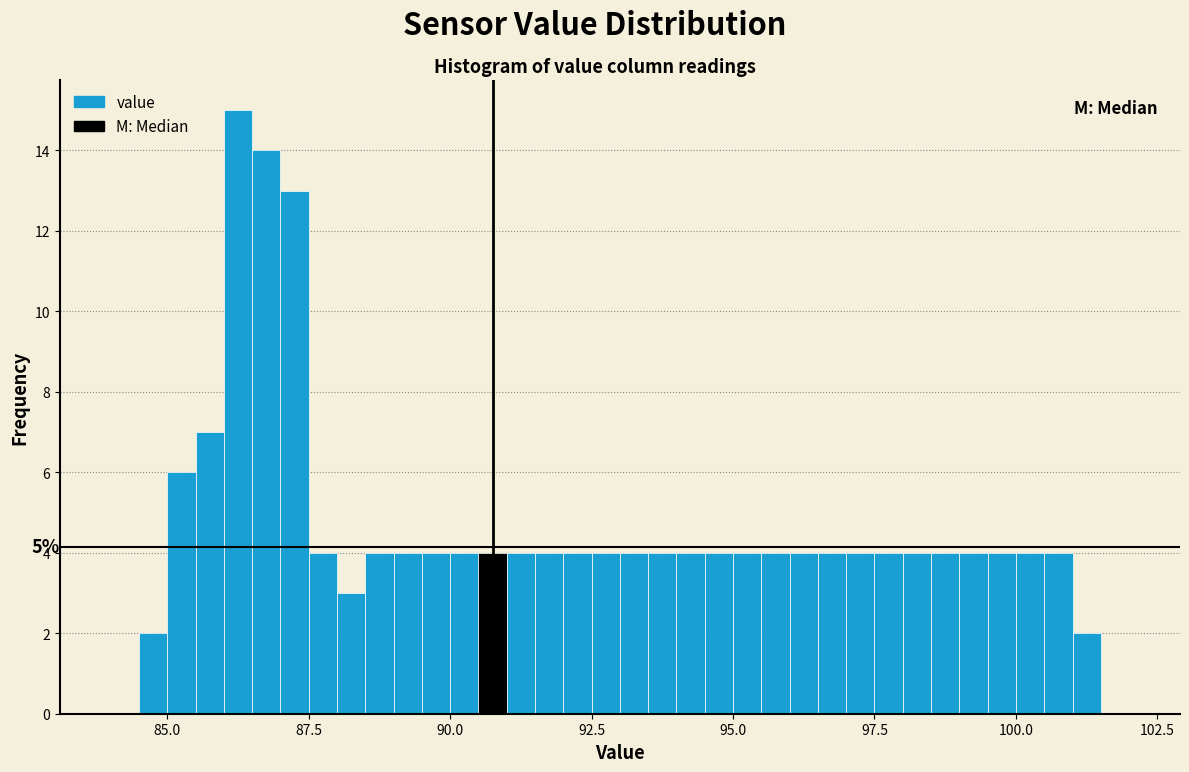

Read against the x-axis, roughly where is the centre of the tallest bar?

86.5